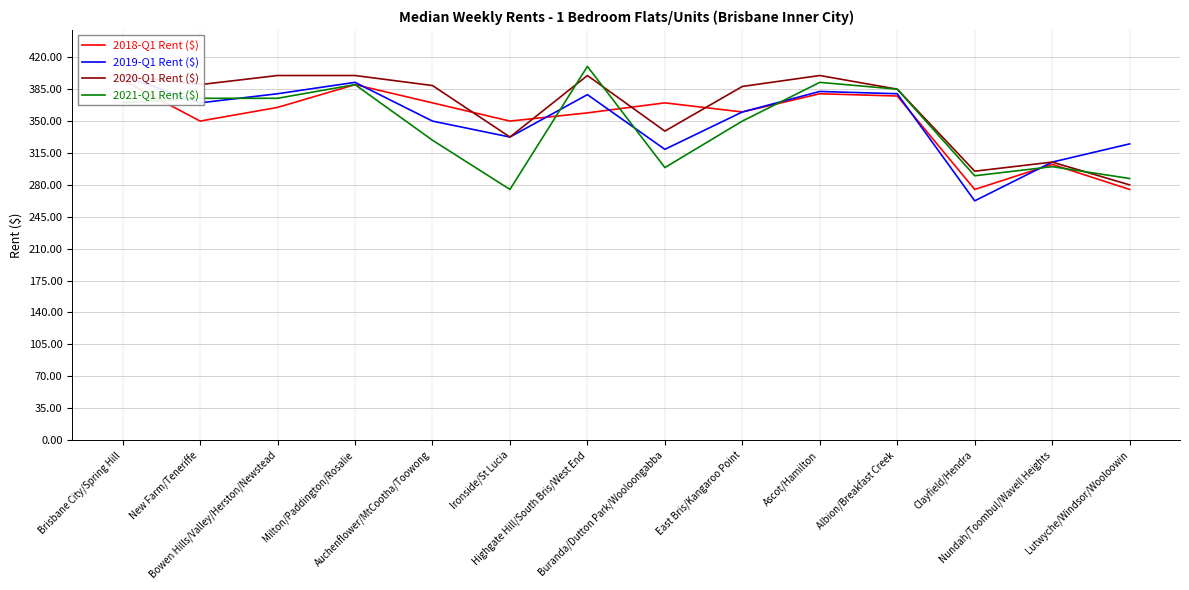

What is the label of the 12th point from the left?

Clayfield/Hendra